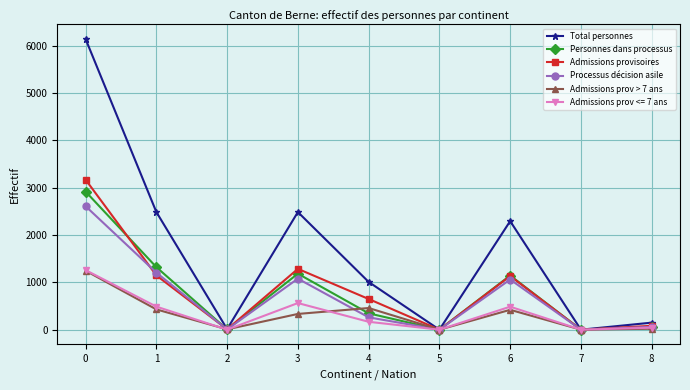

Between 2 and 4, which series saw the biggest shift?

Total personnes